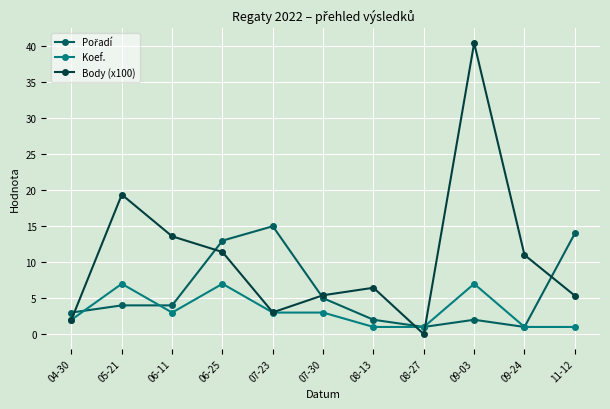

How many interior local peaks does the Body (x100) series have?

3